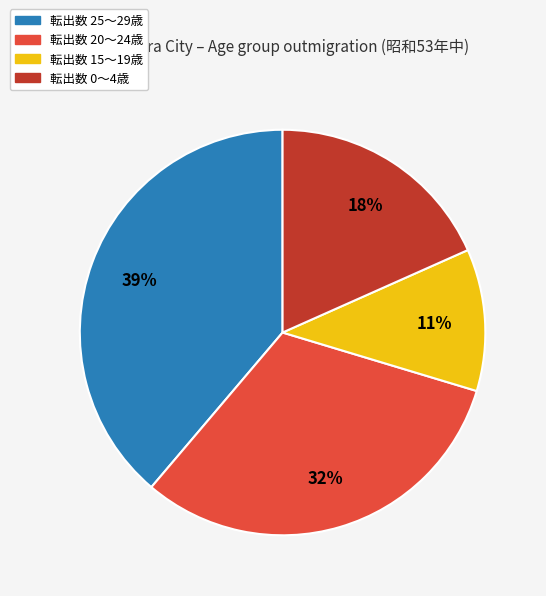

Does any single category account for the majority?

No